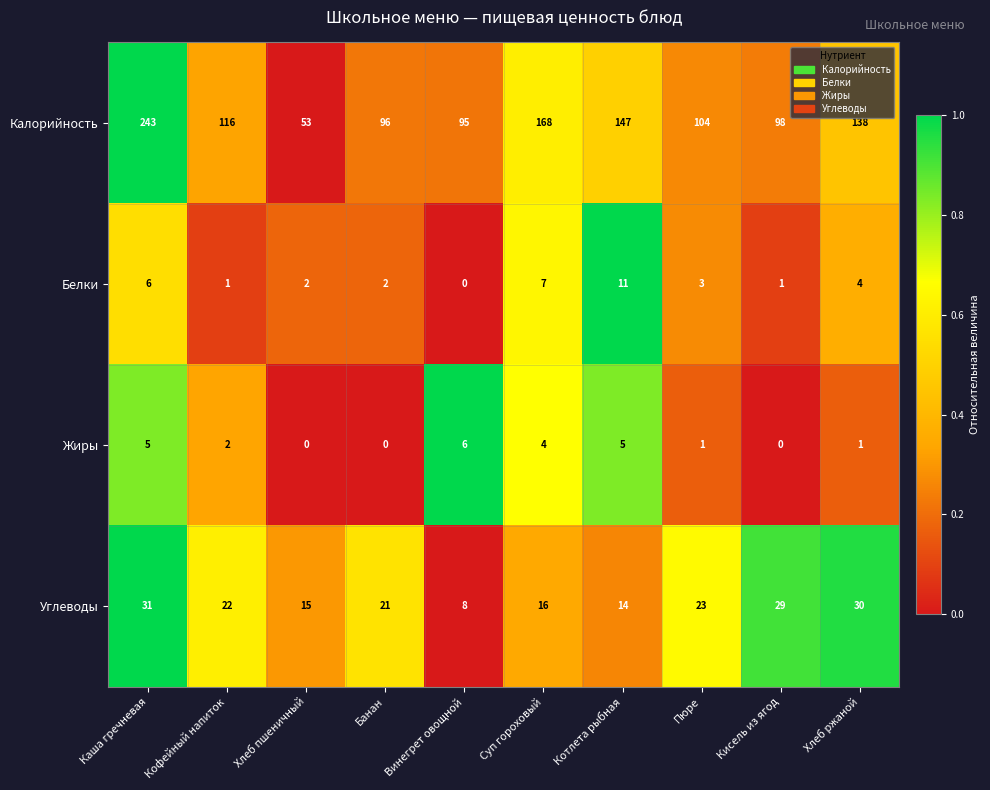

True or false: Жиры has a value of -4 at Хлеб пшеничный.

False